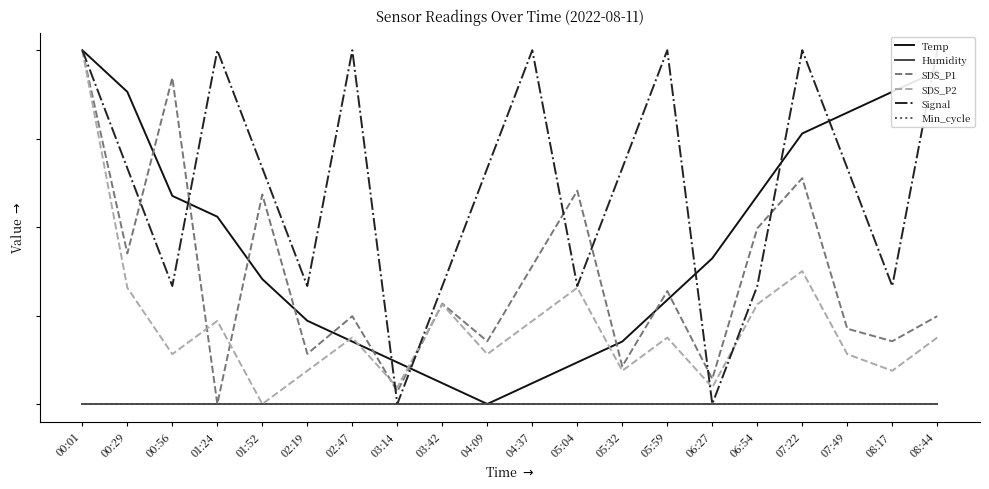

True or false: Min_cycle and Signal cross at least once.

False